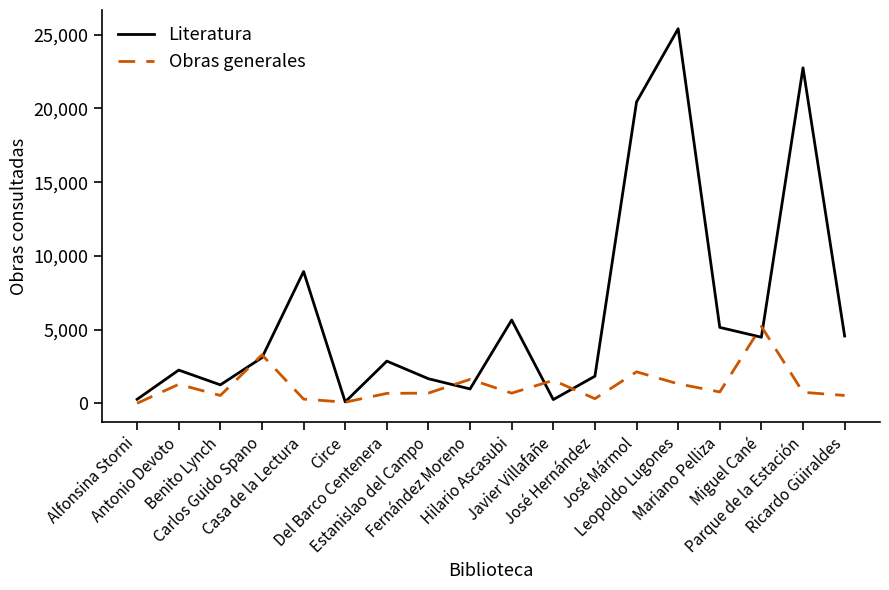

Which series has the widest spread of values?

Literatura